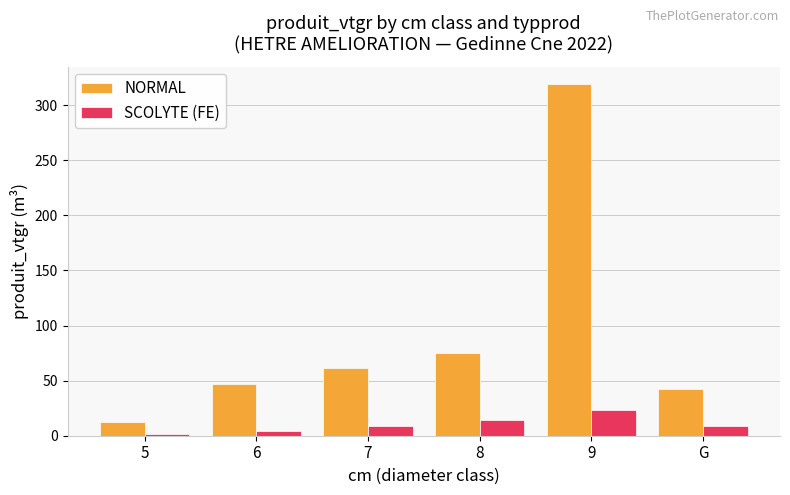

How many data points in NORMAL are above 61?

3